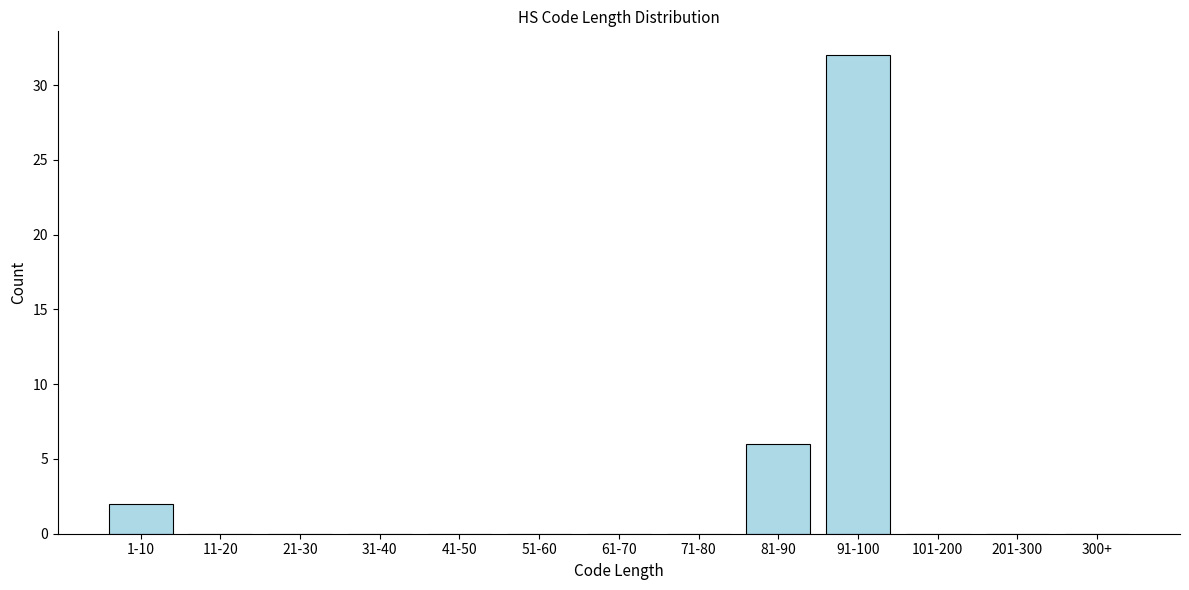

Reading left to right, list all the values displayed in this chart.

1-10=2	11-20=0	21-30=0	31-40=0	41-50=0	51-60=0	61-70=0	71-80=0	81-90=6	91-100=32	101-200=0	201-300=0	300+=0